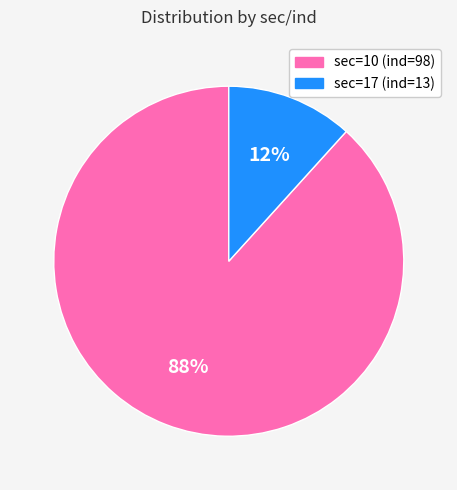

Do sec=17 and sec=10 together represent more than half of the pie?

Yes